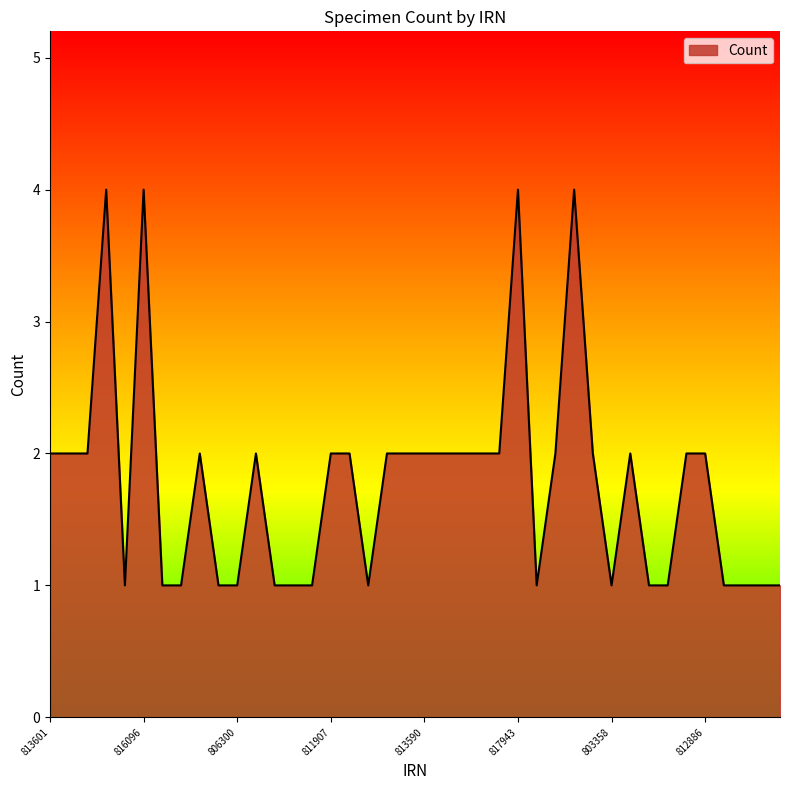

What is the greatest value displayed?

4